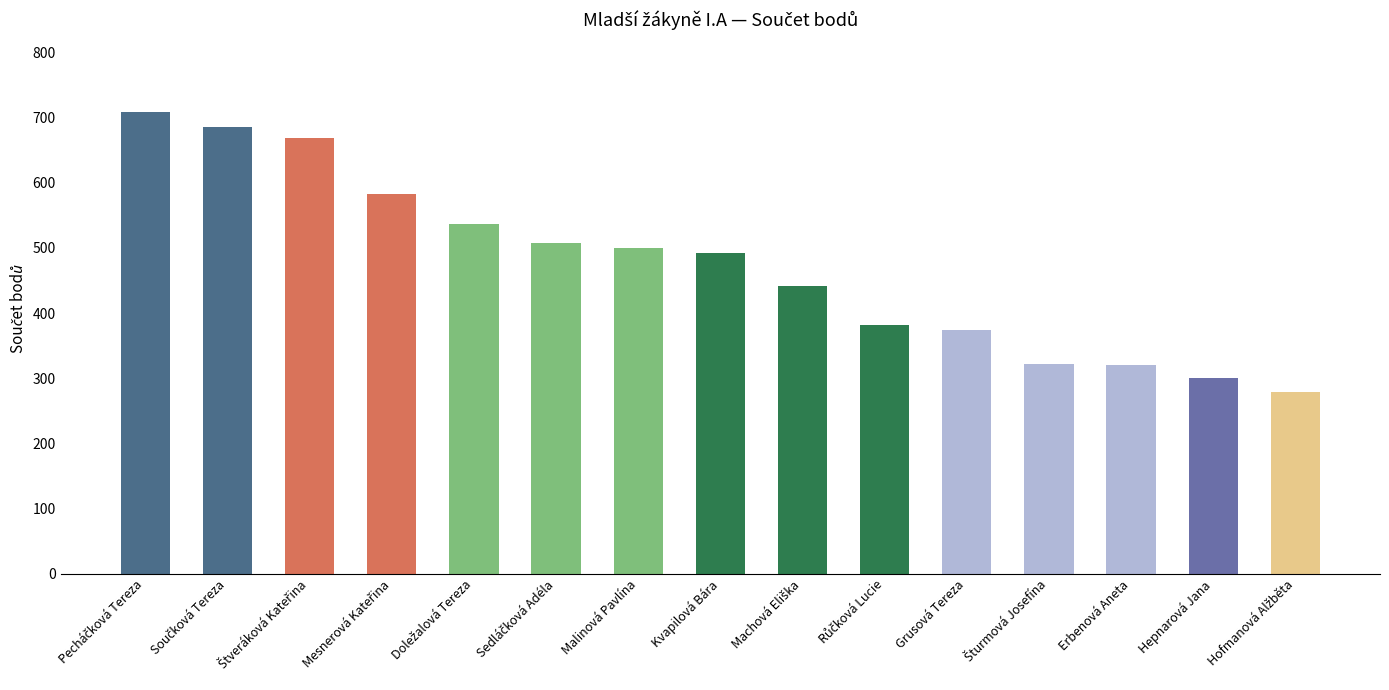

What is the sum of all values?

7102